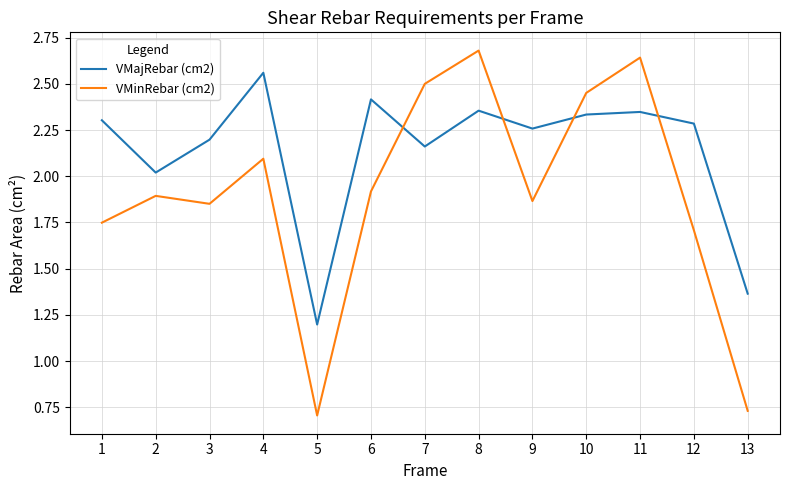

Which series ends up on top after the final intersection of VMinRebar (cm2) and VMajRebar (cm2)?

VMajRebar (cm2)